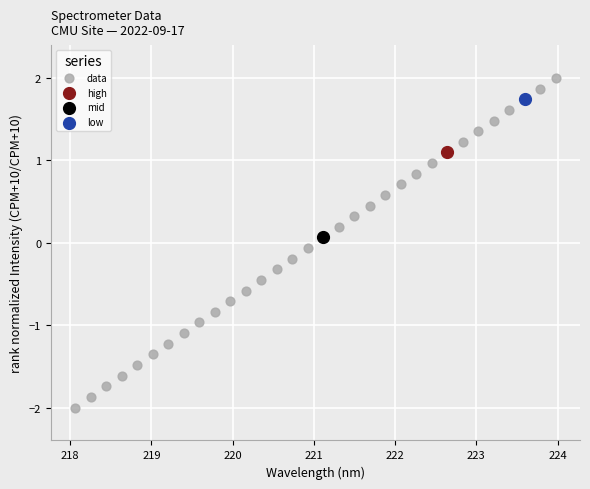

What are all the series names shown in the legend?

data, high, mid, low